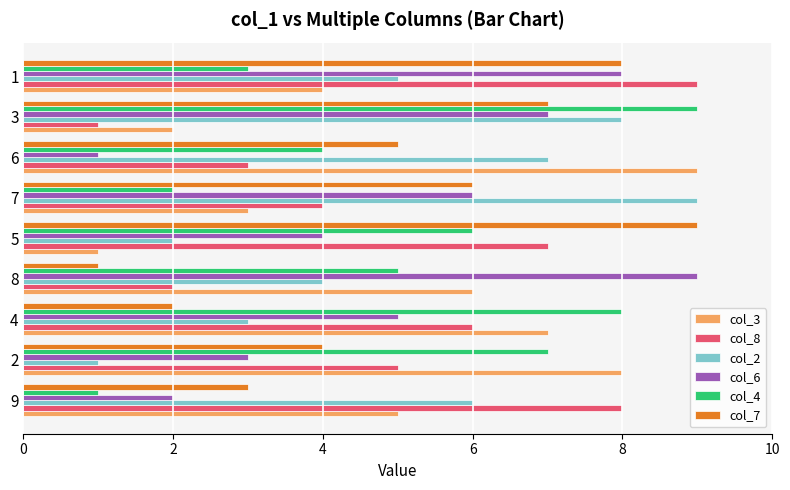

Between 9 and 5, which series saw the biggest shift?

col_7